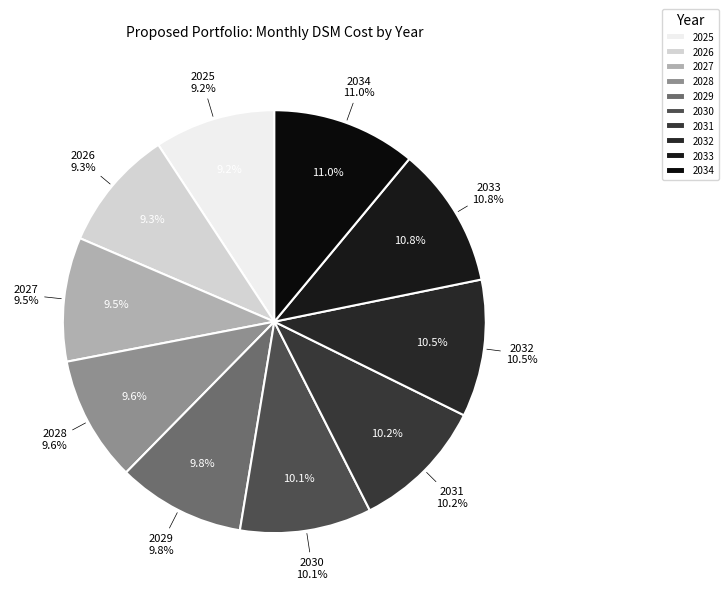

Between 2034 and 2026, which is larger?

2034